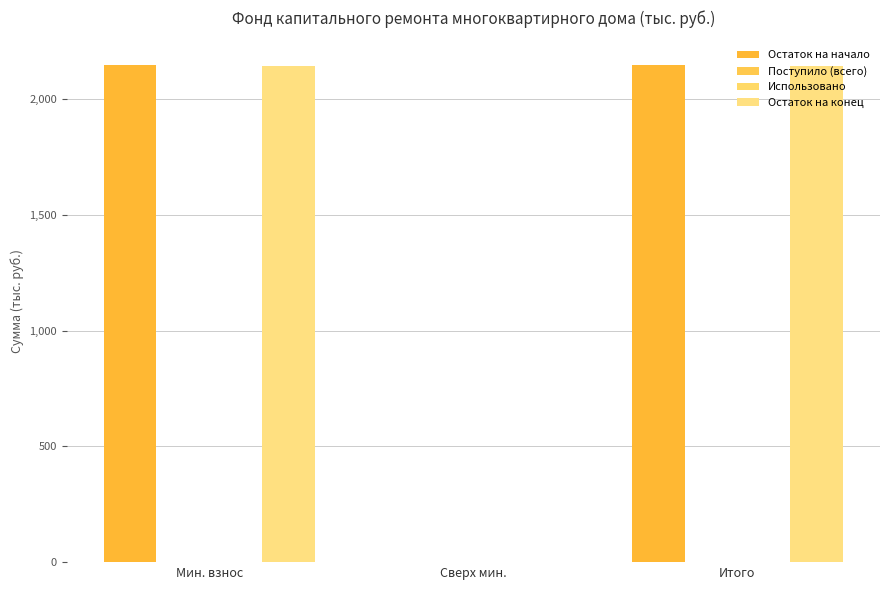

Which category has the highest value across all series?

Мин. взнос